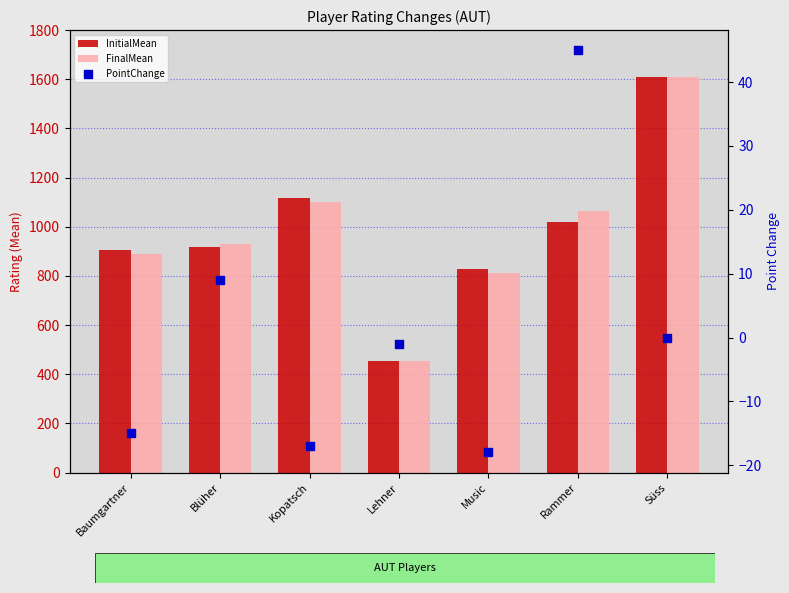

Is the value of FinalMean at Lehner greater than the value of PointChange at Blüher?

Yes